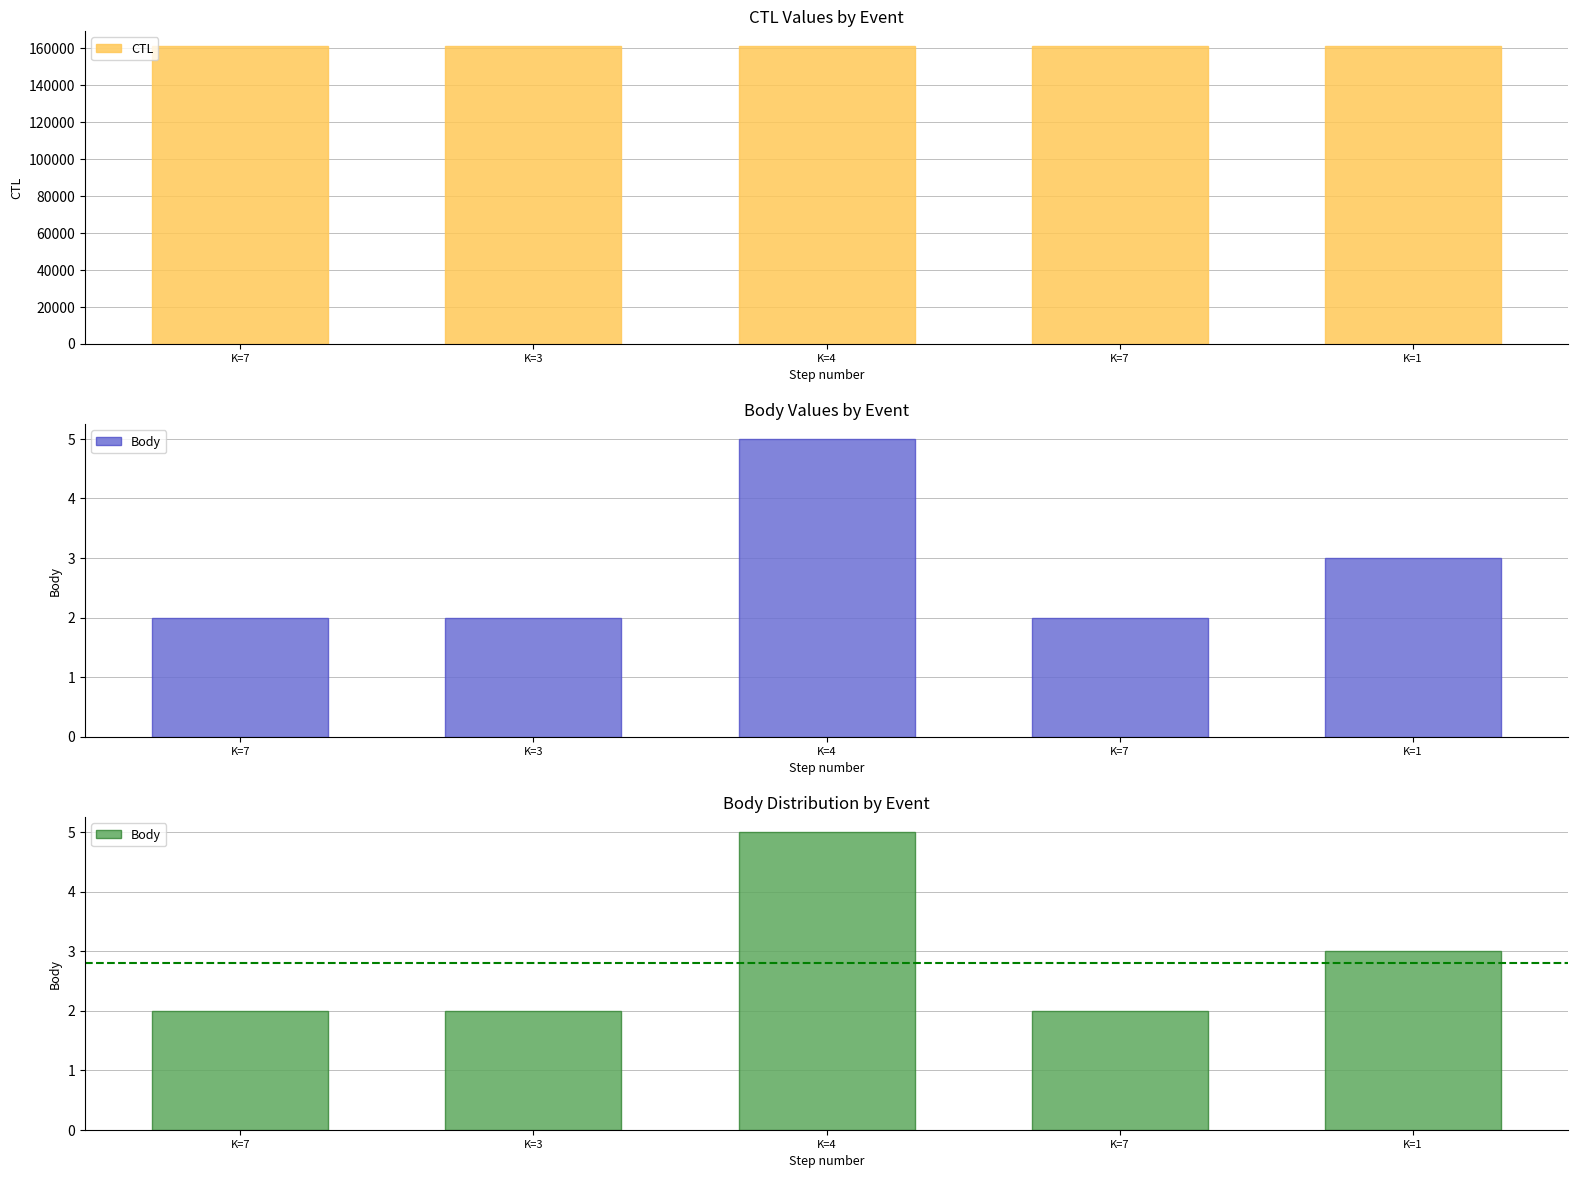

How many distinct data groups are displayed?

2